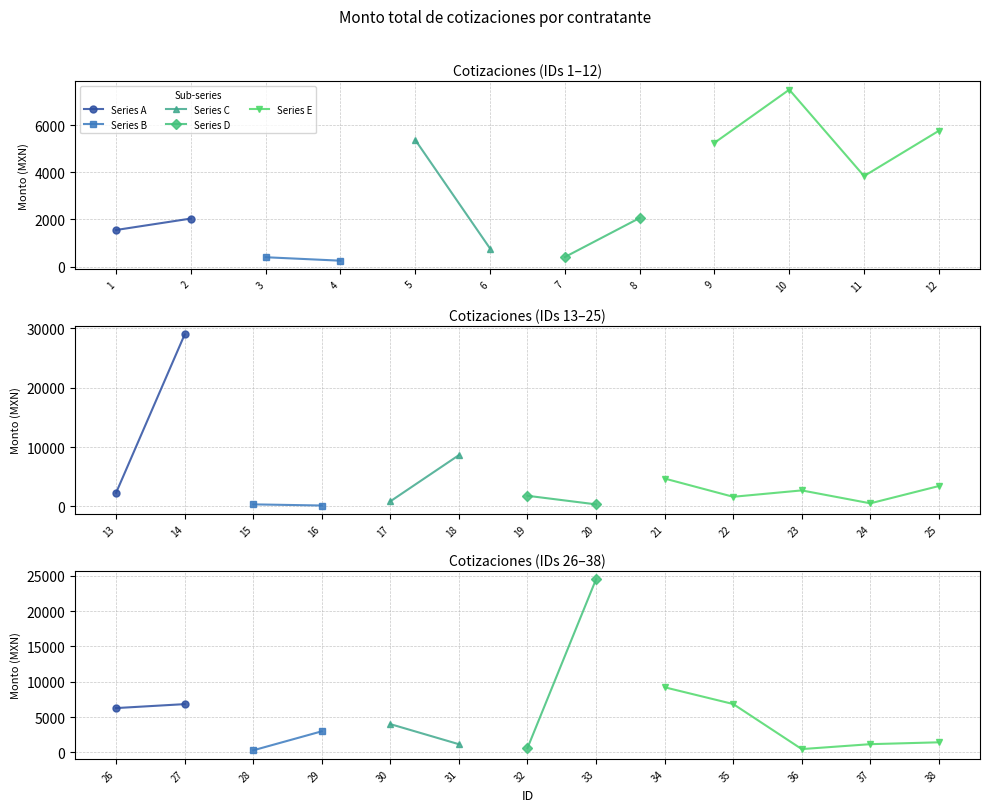

Which category has the highest value across all series?

14